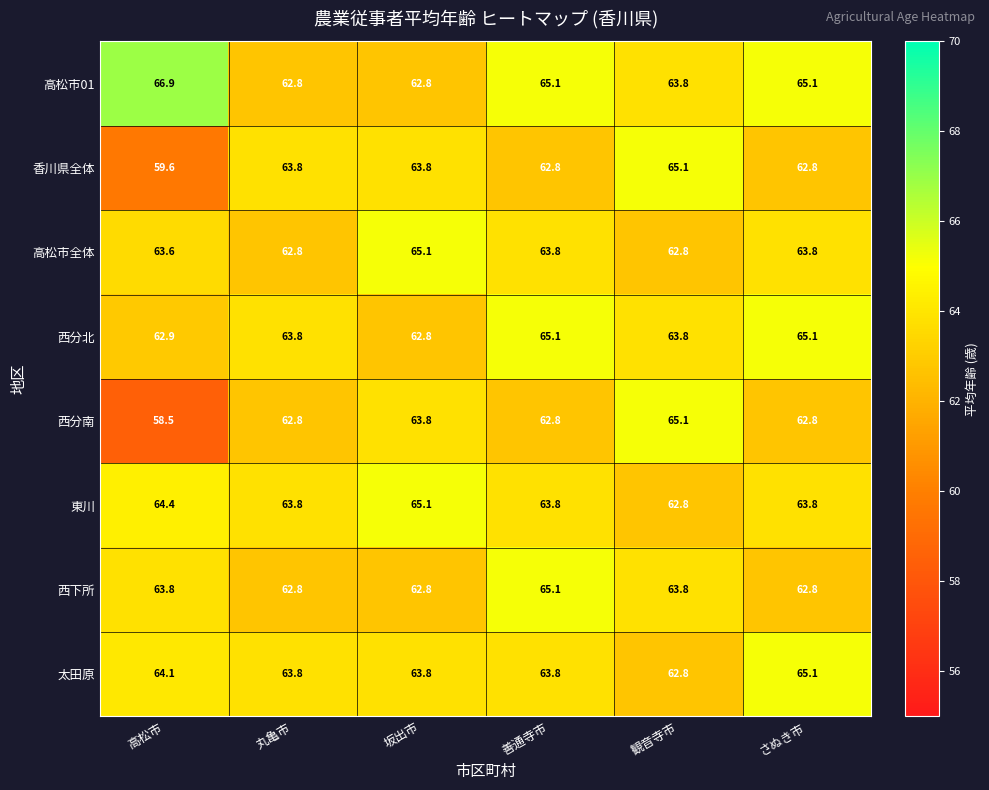

True or false: 太田原 has a value of 27.9 at さぬき市.

False